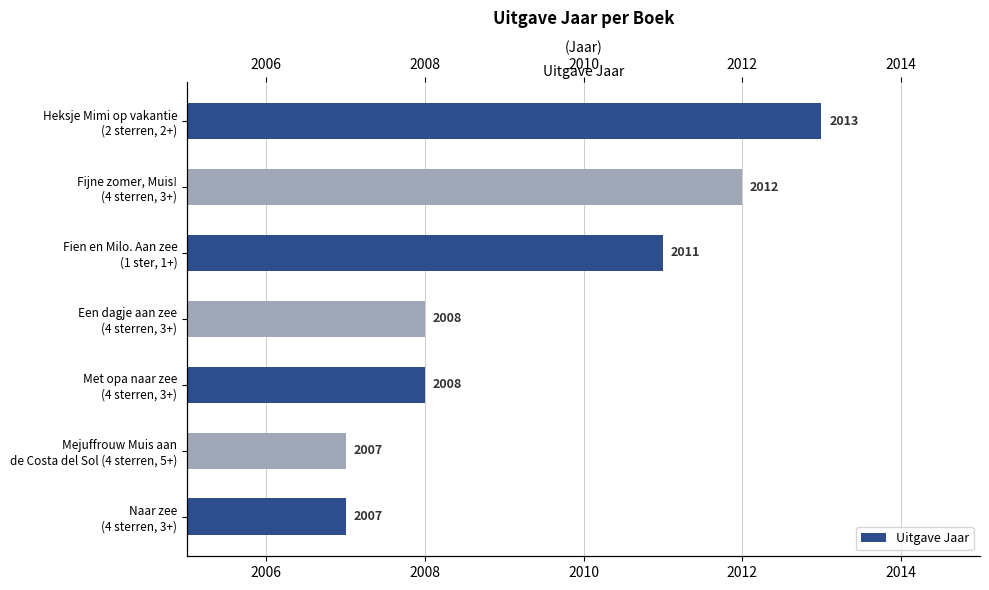

What is the sum of all values?

14066